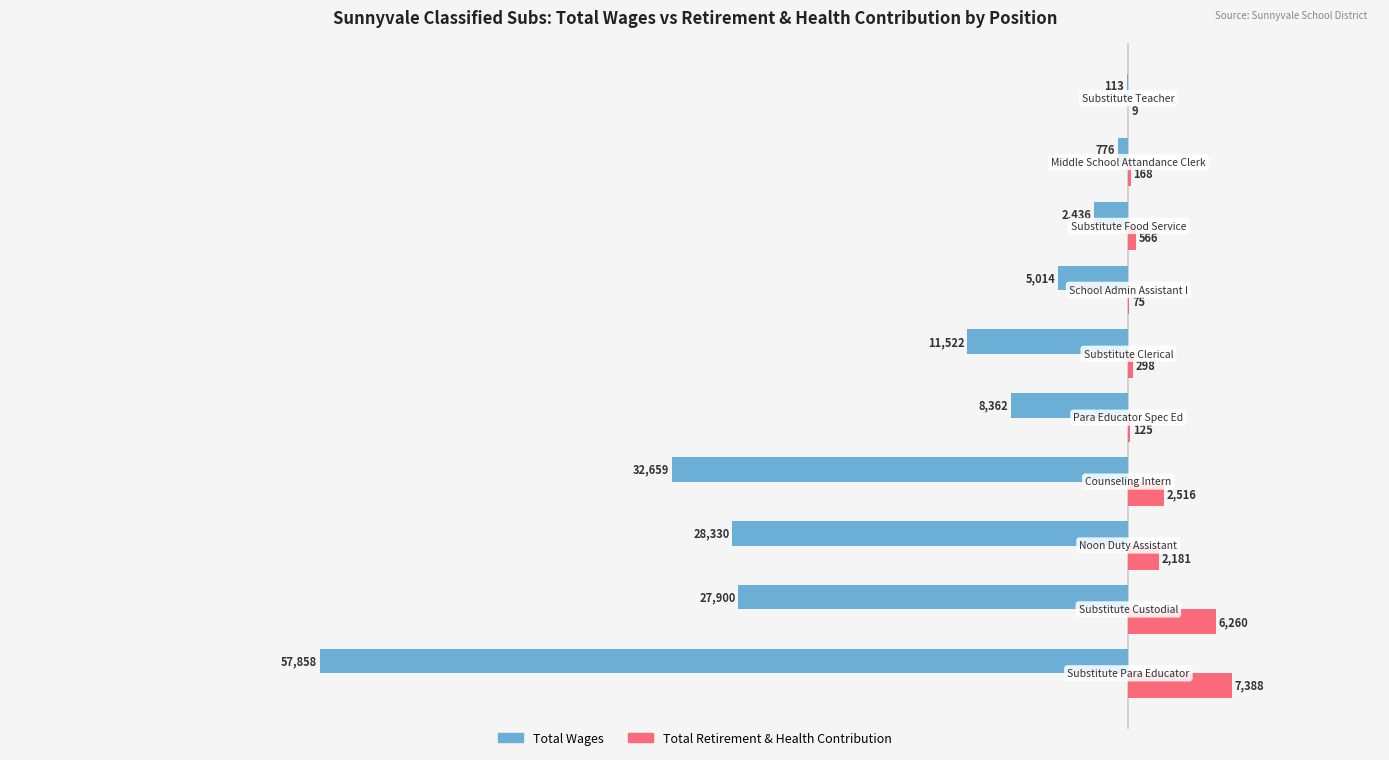

Which series has the largest total across all categories?

Total Retirement & Health Contribution